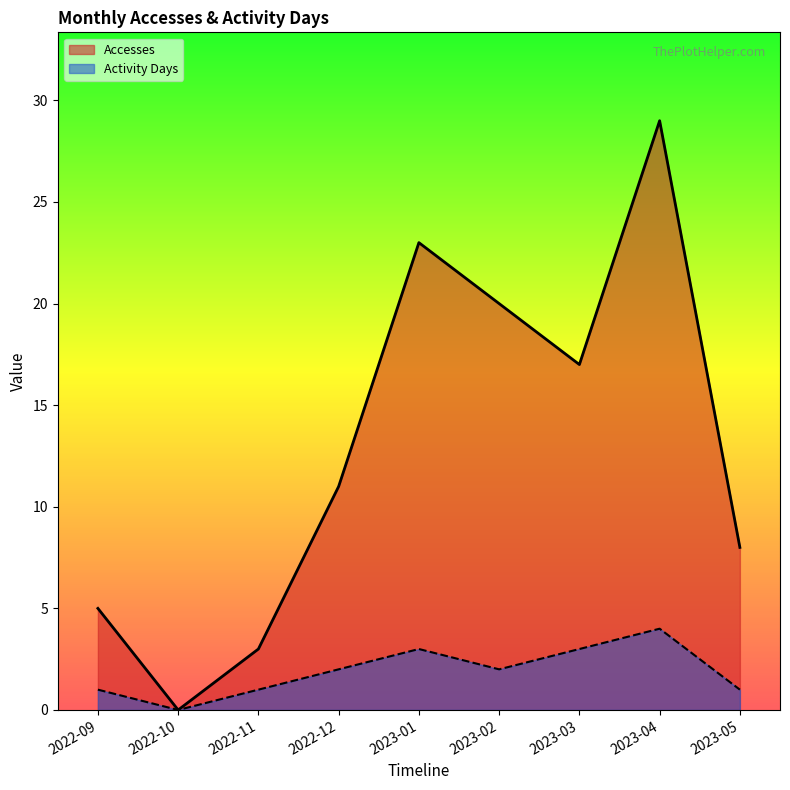

What is the sum of all Activity Days values?

17